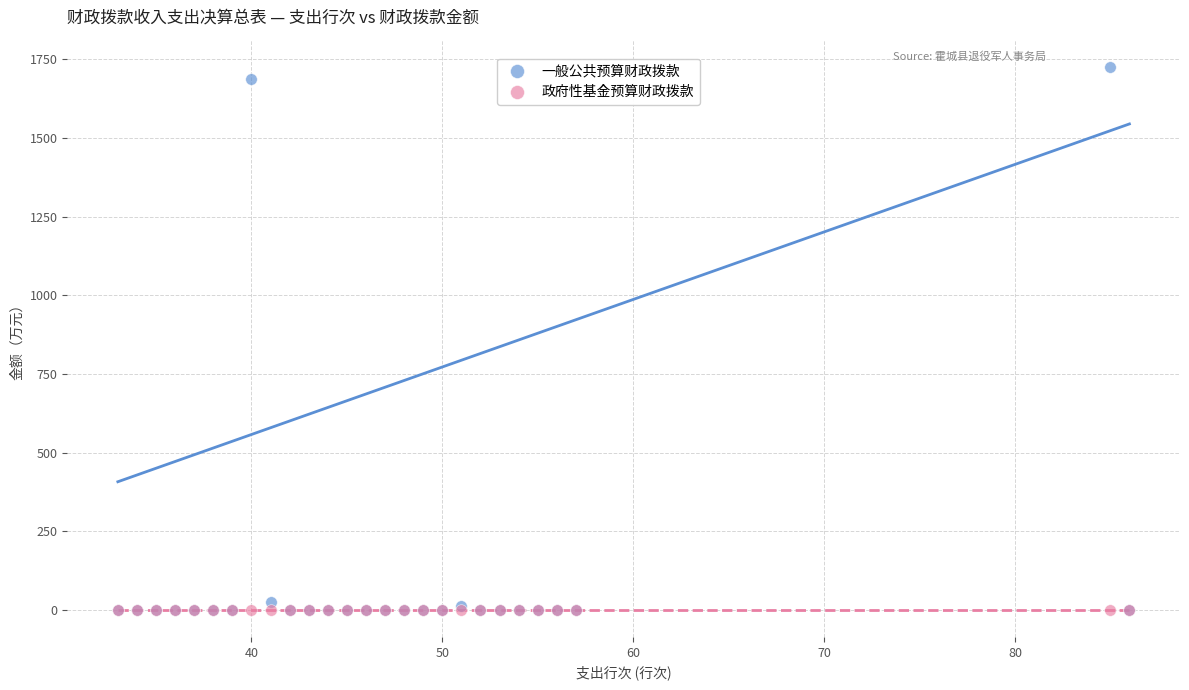

What are all the series names shown in the legend?

一般公共预算财政拨款, 政府性基金预算财政拨款